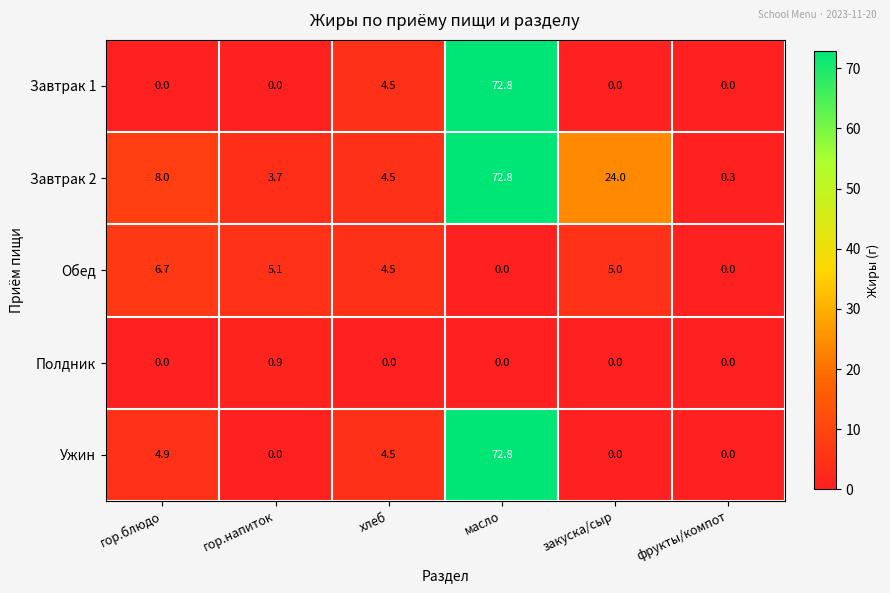

Reading left to right, what are all the values shown in this chart?

Завтрак 1: гор.блюдо=0.0	гор.напиток=0.0	хлеб=4.5	масло=72.8	закуска/сыр=0.0	фрукты/компот=0.0
Завтрак 2: гор.блюдо=8.0	гор.напиток=3.7	хлеб=4.5	масло=72.8	закуска/сыр=24.0	фрукты/компот=0.3
Обед: гор.блюдо=6.7	гор.напиток=5.1	хлеб=4.5	масло=0.0	закуска/сыр=5.0	фрукты/компот=0.0
Полдник: гор.блюдо=0.0	гор.напиток=0.9	хлеб=0.0	масло=0.0	закуска/сыр=0.0	фрукты/компот=0.0
Ужин: гор.блюдо=4.9	гор.напиток=0.0	хлеб=4.5	масло=72.8	закуска/сыр=0.0	фрукты/компот=0.0